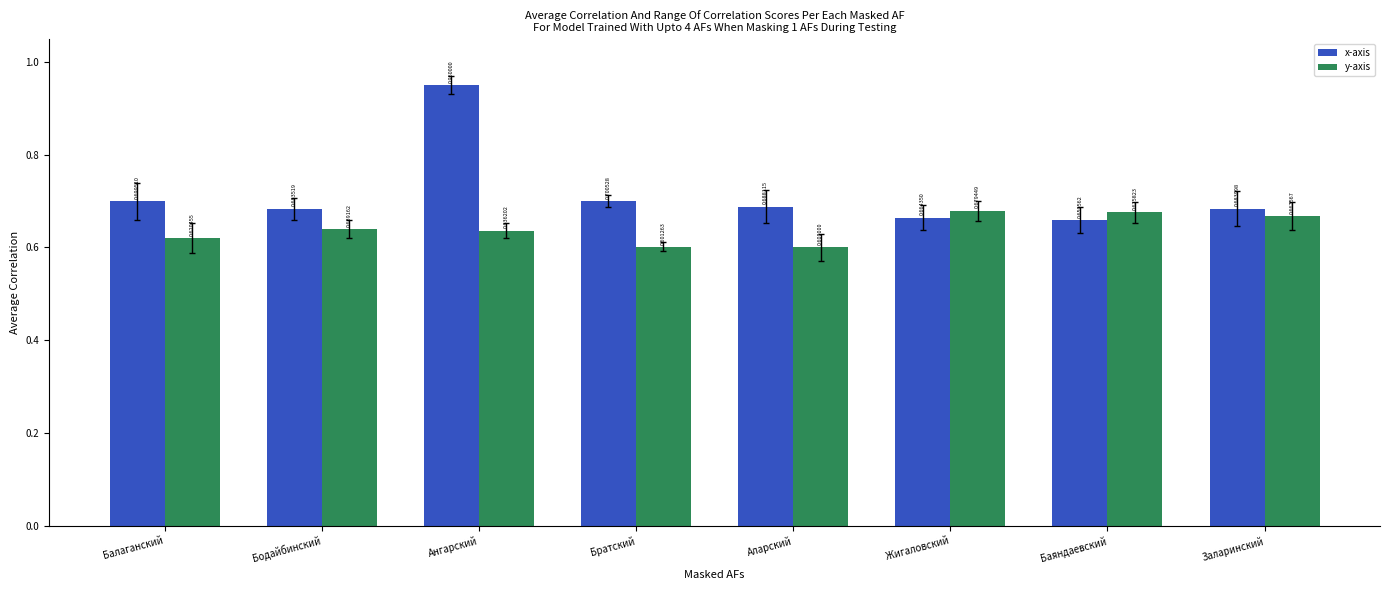

What is the label of the 4th bar from the left?

Братский